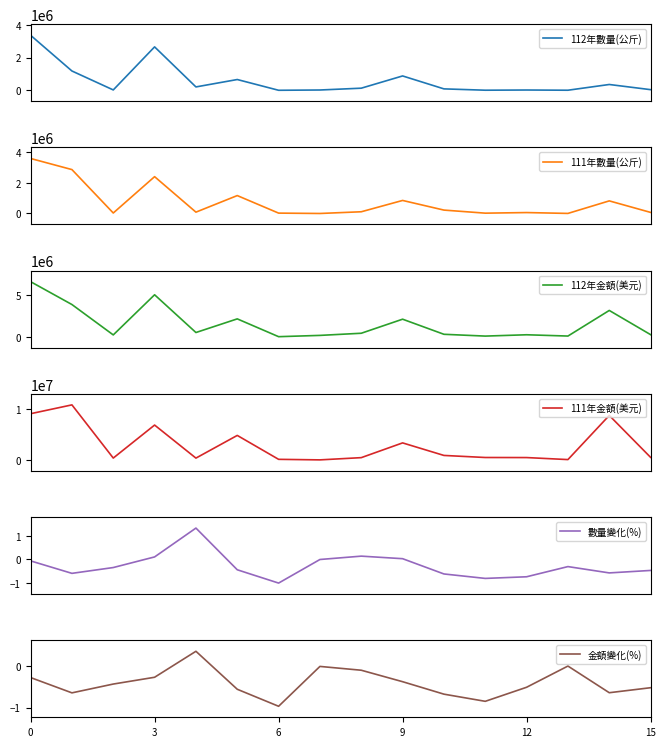

At which label does 金額變化(%) reach its minimum?

6